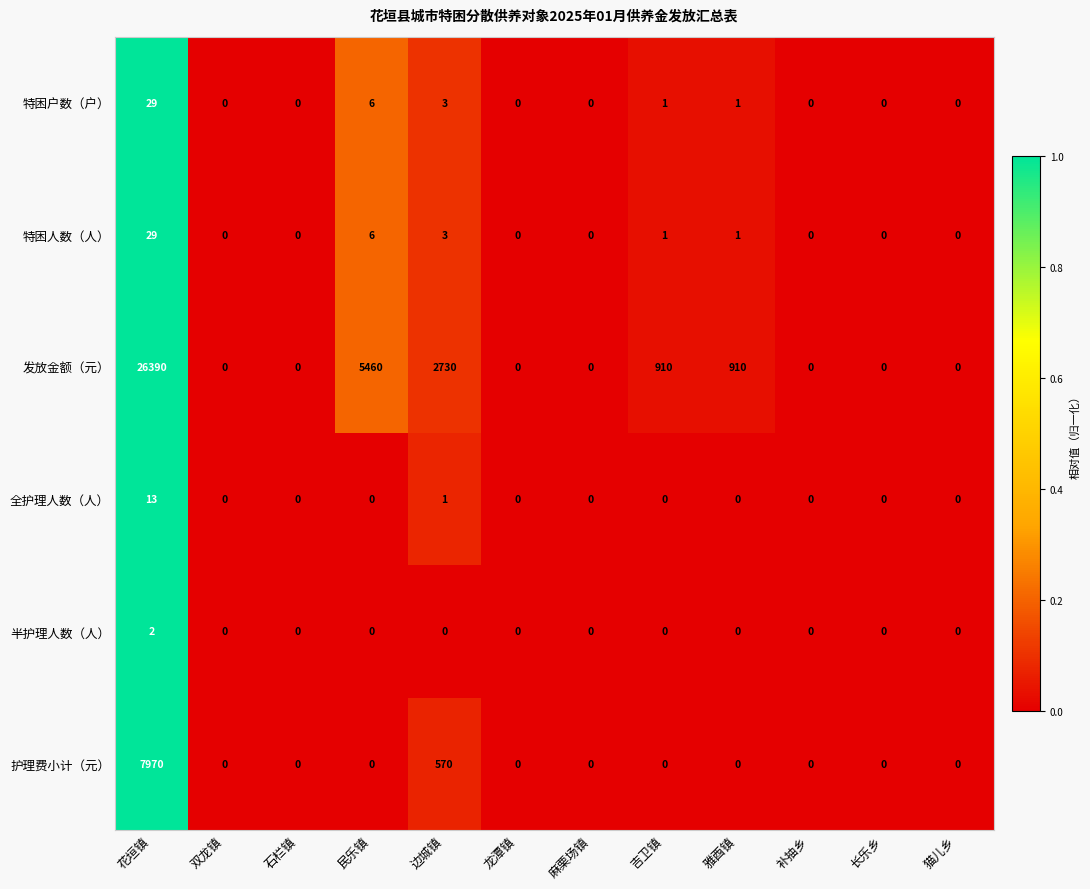

How many values in the 特困人数（人） series exceed 0?

5